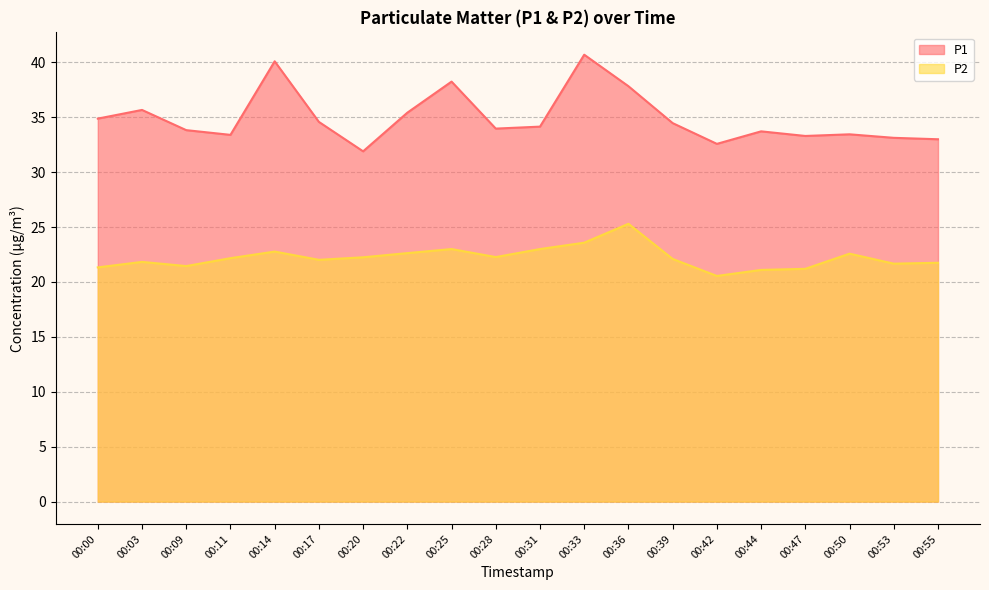

The P1 series shows 33.0 at 00:55. True or false?

True